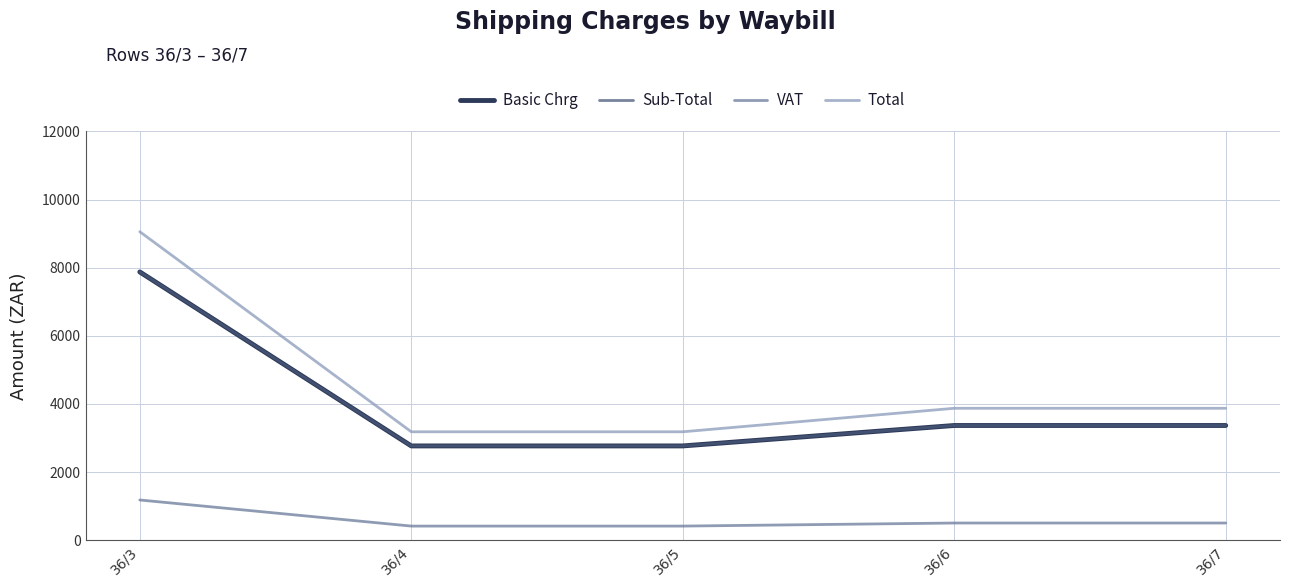

True or false: Sub-Total has more than 0 interior local peaks.

False